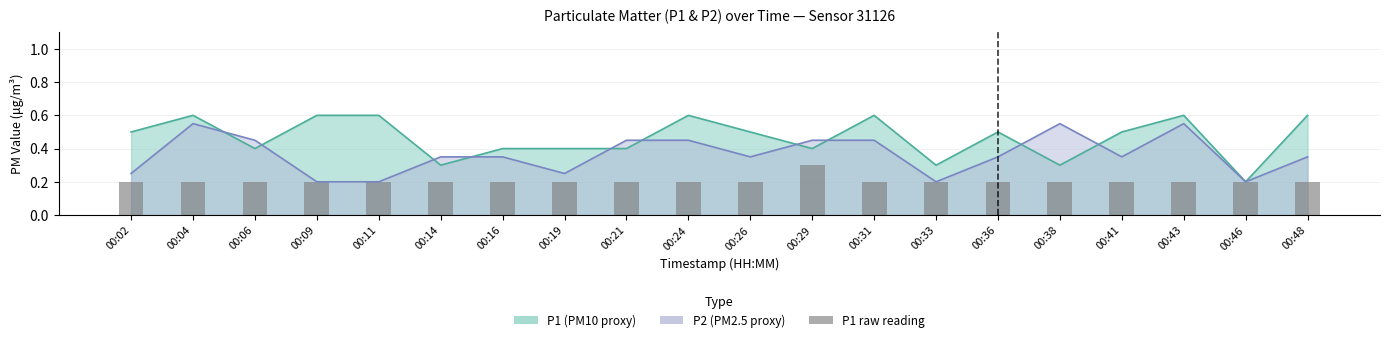

Does the chart contain any negative values?

No